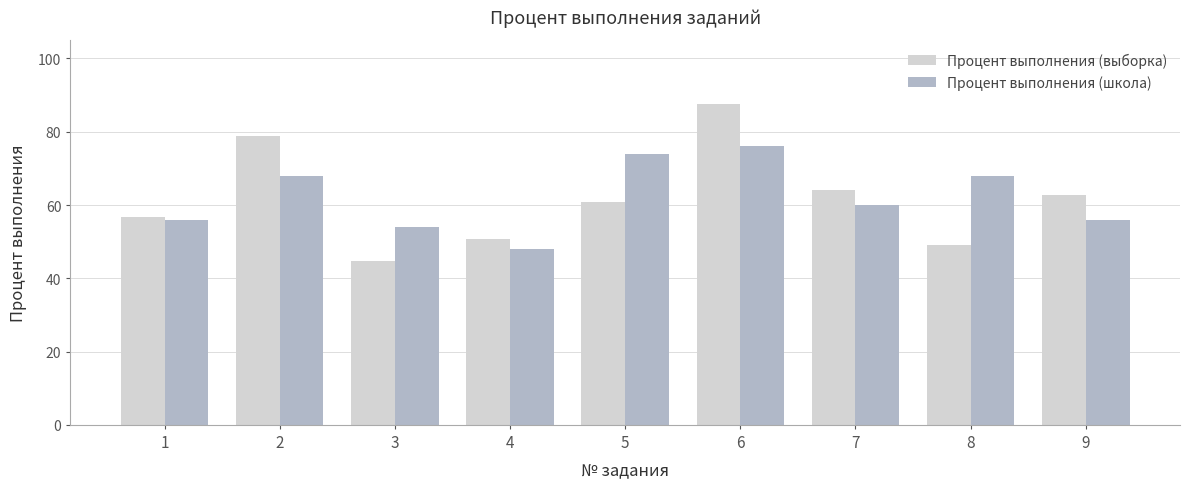

What is the difference between the highest and lowest values at 3?

9.3